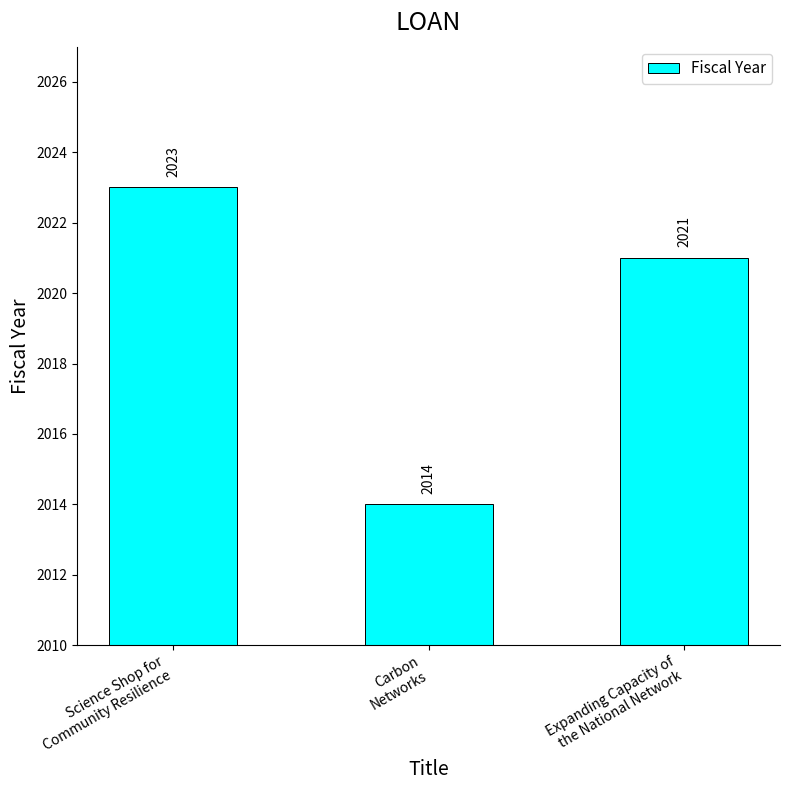

What is the difference between the maximum and minimum values?

9